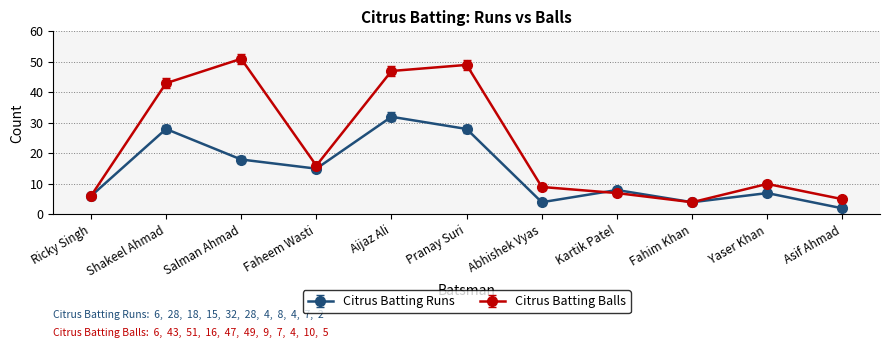

Read the Citrus Batting Balls value at Aijaz Ali.

47